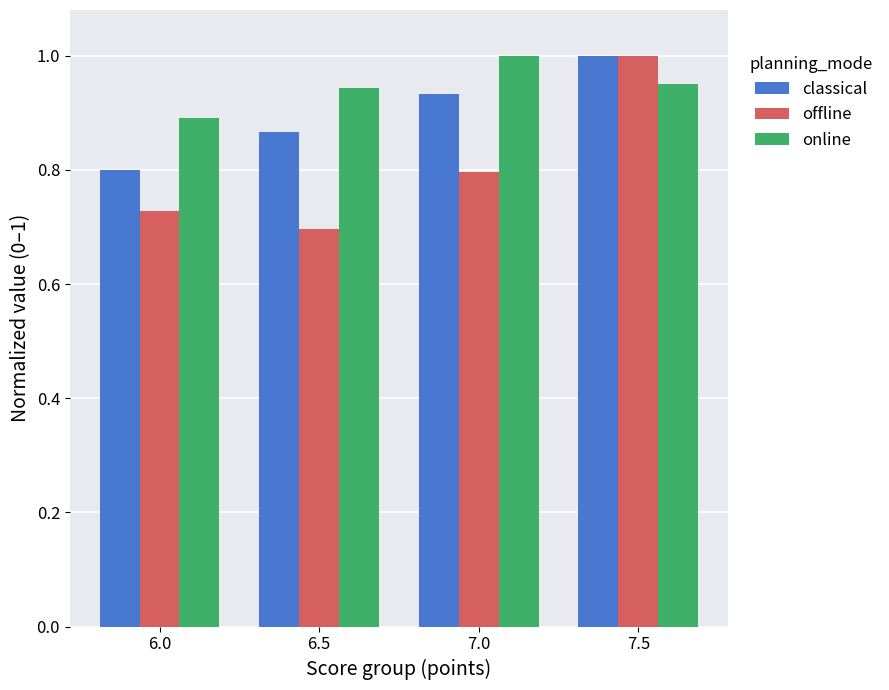

Where is classical nearest to the value 0?

6.0